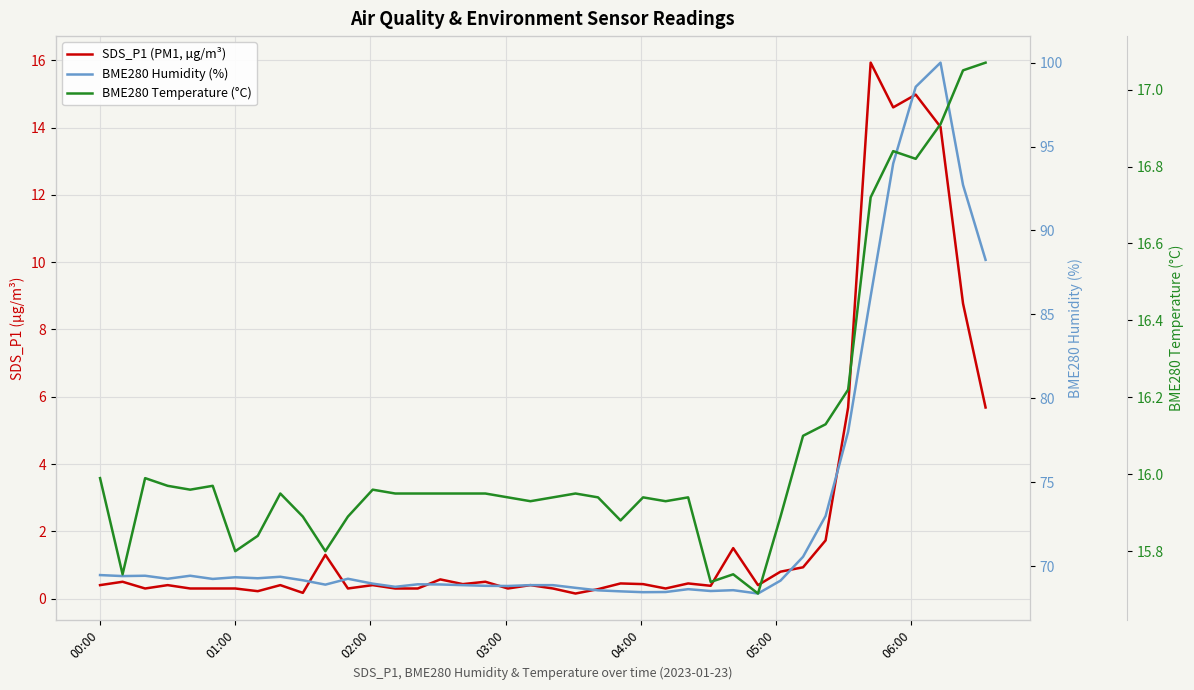

Which series has the largest range (max minus min)?

BME280 Humidity (%)